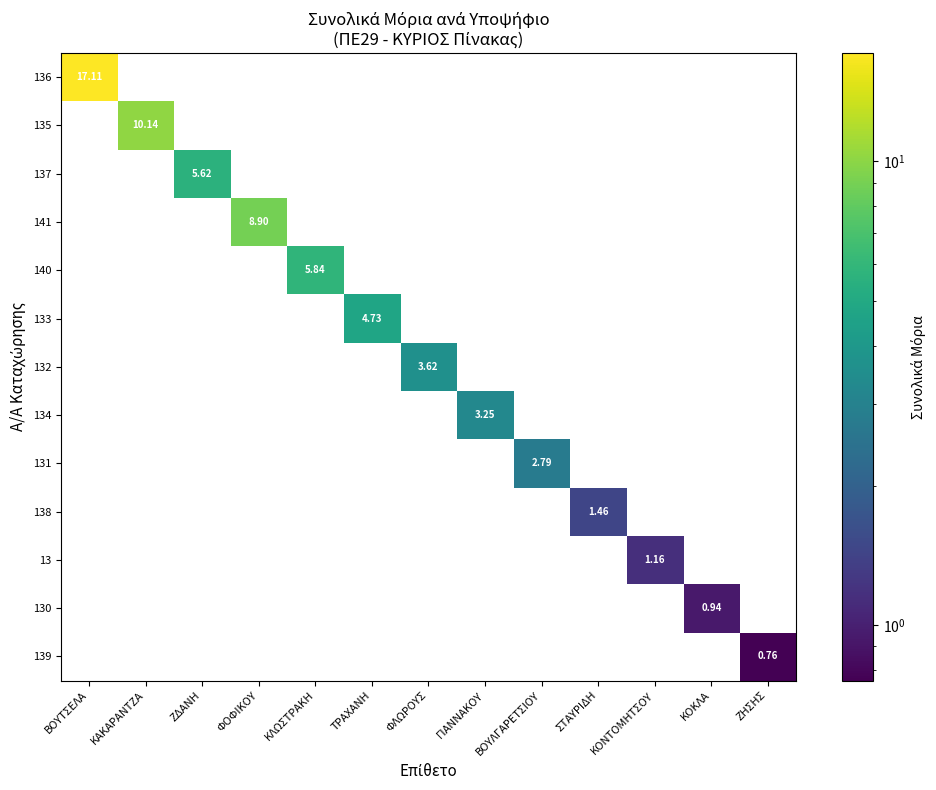

The value of 139 at ΖΗΣΗΣ is 0.5. True or false?

False